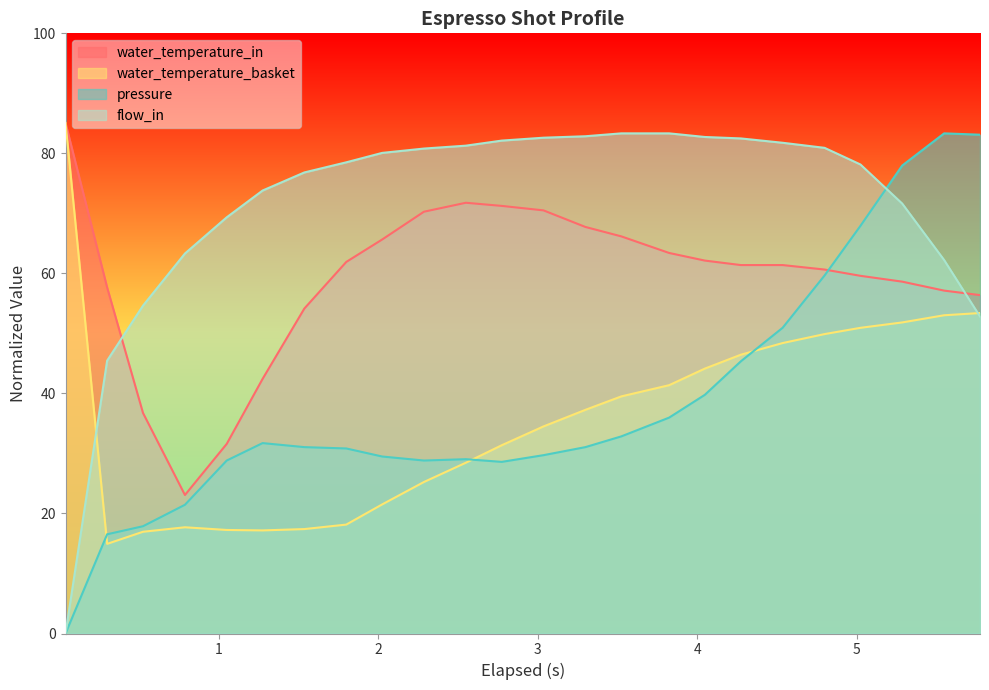

At how many categories does at least one series exceed 70?

20